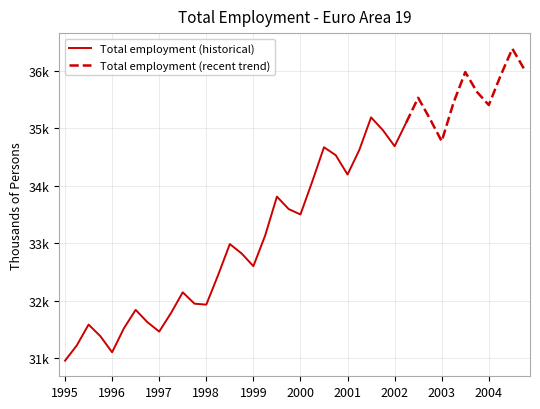

What position from the left is 1997-Q1?

9